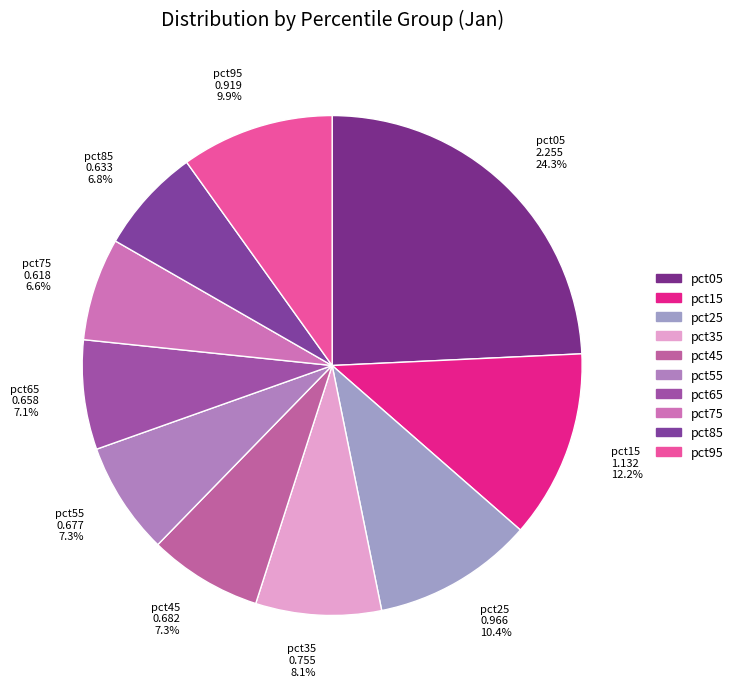

To the nearest percent, what is the average slice percentage?

10%